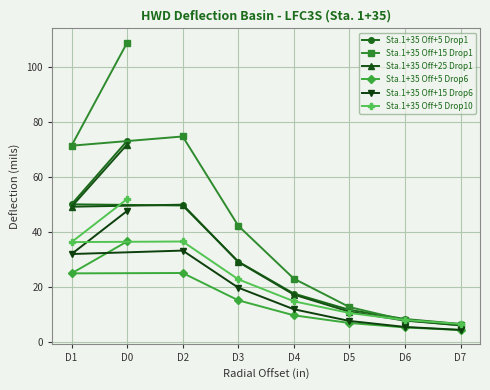

Reading right to left, list all the values displayed in this chart.

Sta.1+35 Off+5 Drop1: 6.7	8.5	11.8	17.7	29.3	49.7	50.1	73.2
Sta.1+35 Off+15 Drop1: 6.1	8.1	12.8	23.1	42.3	74.8	71.4	108.9
Sta.1+35 Off+25 Drop1: 6.2	7.9	11.1	17.3	29.2	50.0	49.3	71.9
Sta.1+35 Off+5 Drop6: 4.5	5.4	7.0	9.8	15.3	25.2	25.1	36.6
Sta.1+35 Off+15 Drop6: 4.5	5.6	7.8	12.0	19.9	33.3	32.1	47.7
Sta.1+35 Off+5 Drop10: 6.7	8.1	10.7	14.9	22.9	36.6	36.4	52.0